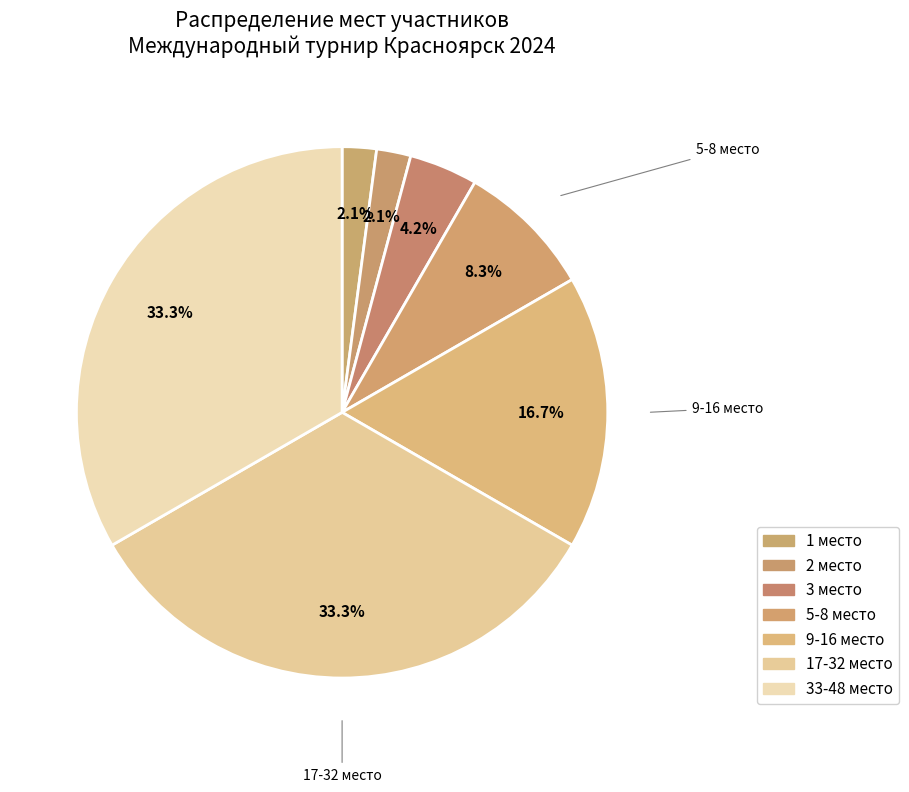

The 3 место slice represents 4% of the pie. True or false?

True